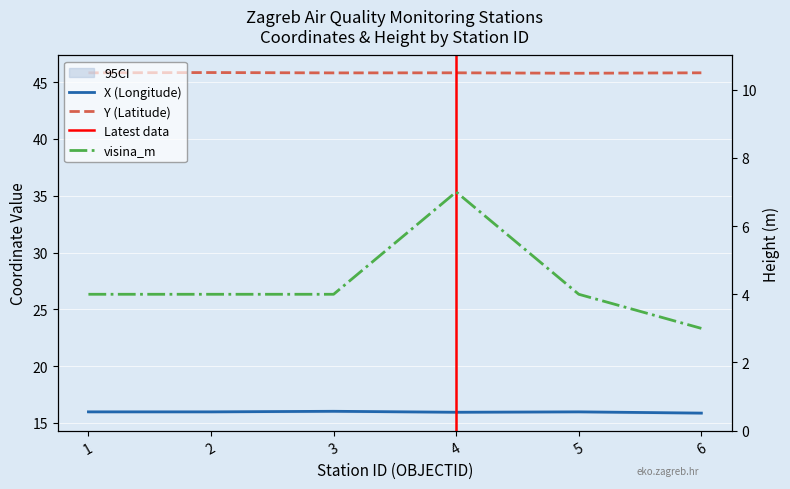

Rank the series by their maximum value, from highest to lowest.

Y, X, visina_m